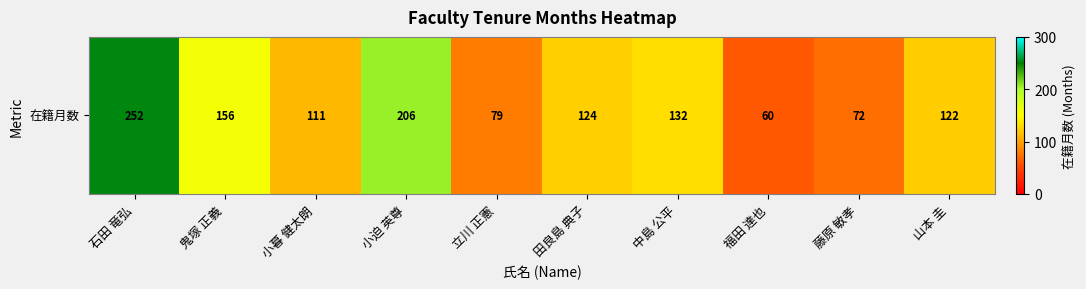

Rank the categories by value from lowest to highest.

福田 達也, 藤原 敏孝, 立川 正憲, 小暮 健太朗, 山本 圭, 田良島 典子, 中島 公平, 鬼塚 正義, 小迫 英尊, 石田 竜弘